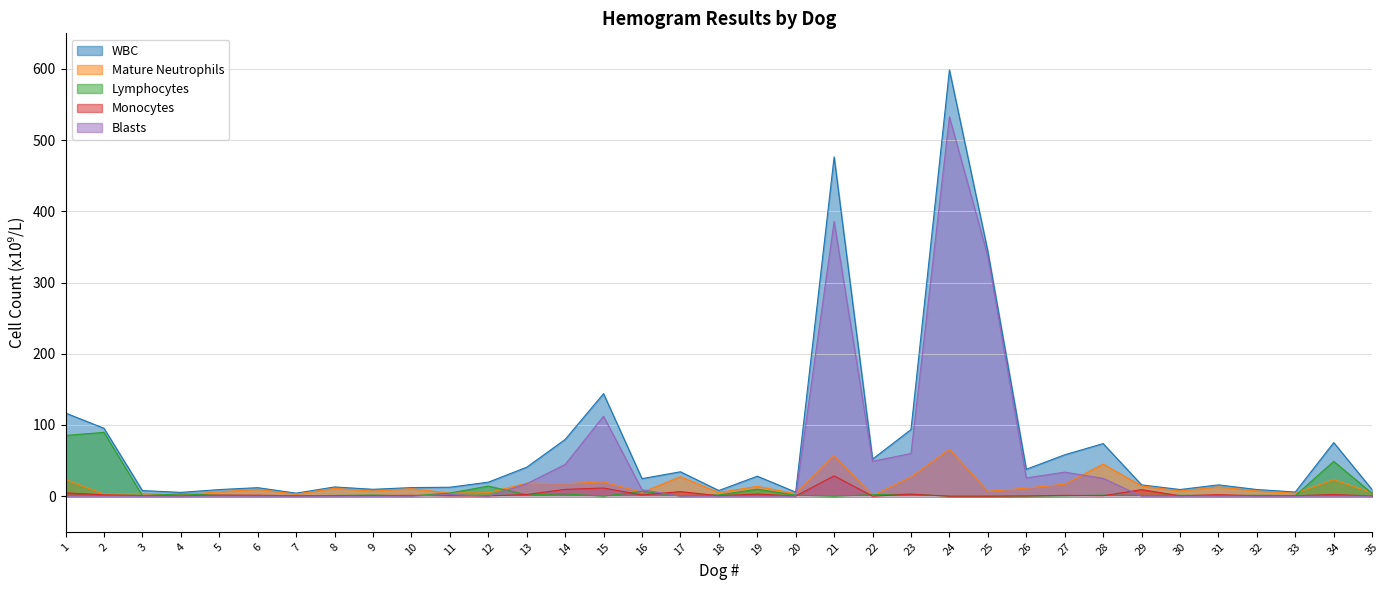

Count the number of data series in this chart.

5